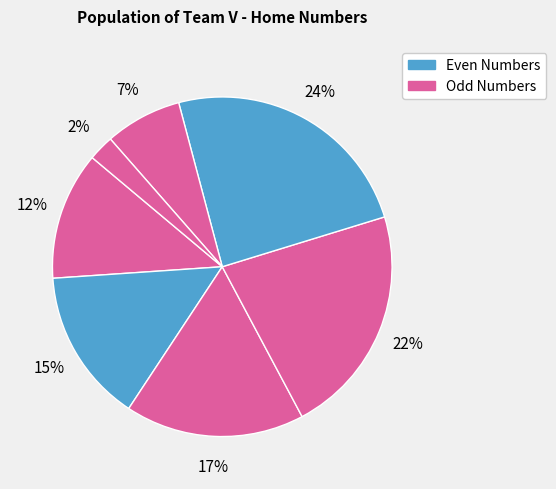

How many slices are in this pie chart?

7